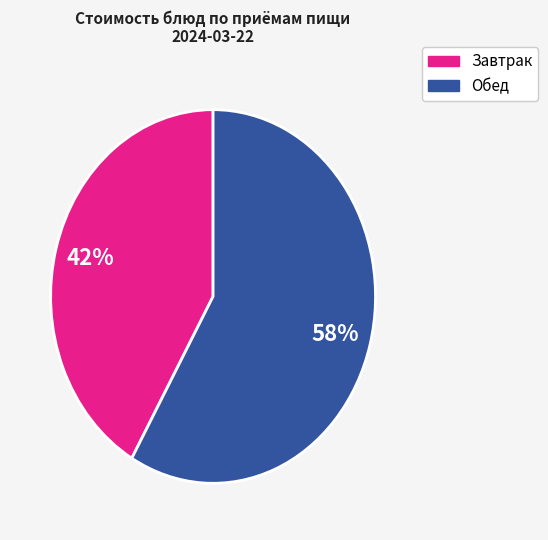

Is there any slice that represents more than half of the pie?

Yes